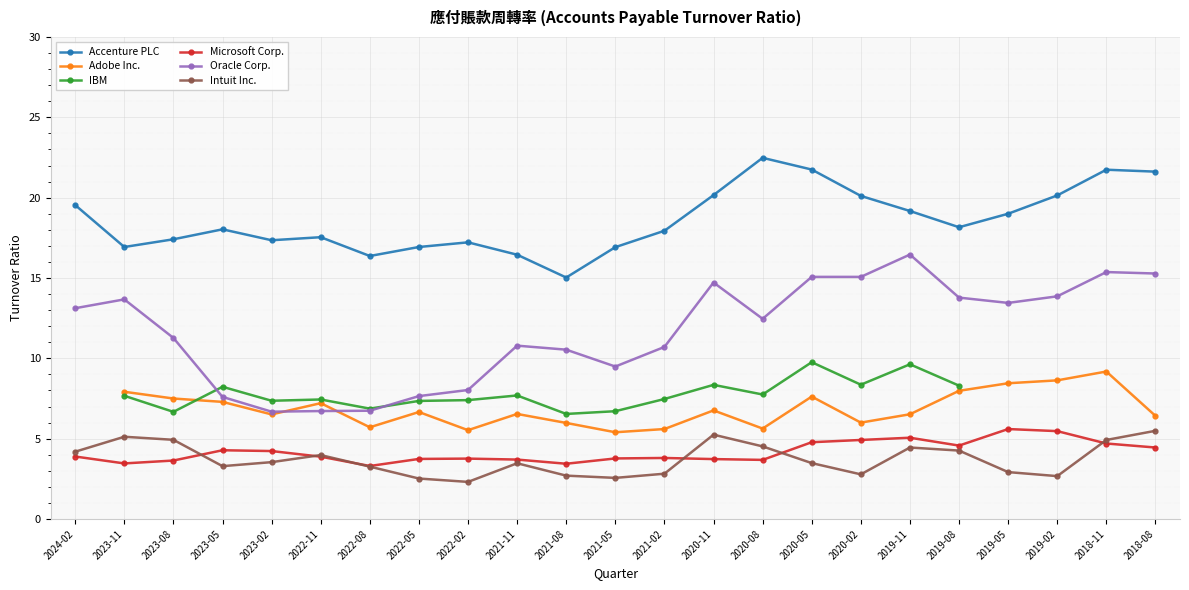

How many interior local valleys does the Oracle Corp. series have?

4